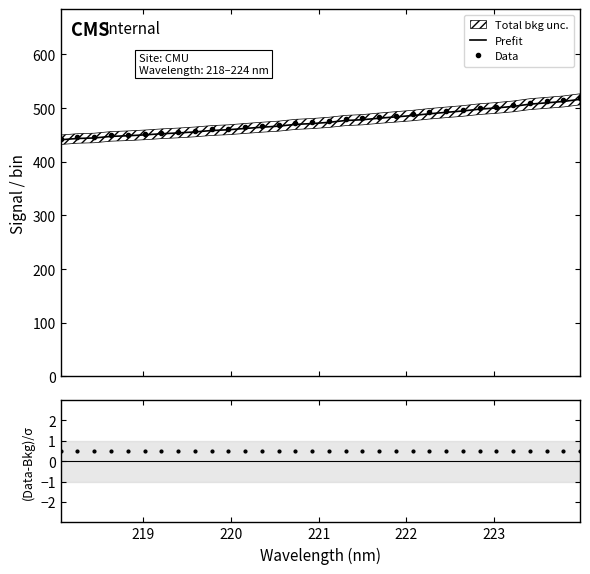

What is the minimum value shown in the chart?

0.5